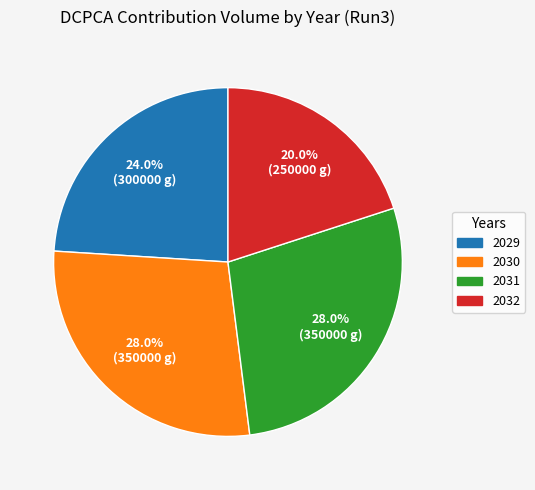

What percentage do 2030 and 2029 together represent?

52.0%